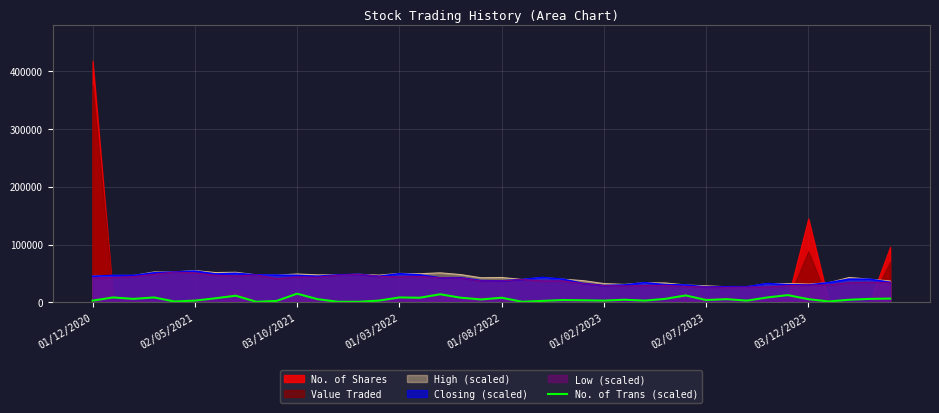

What is the sum of the values at 33 and 17?

22500